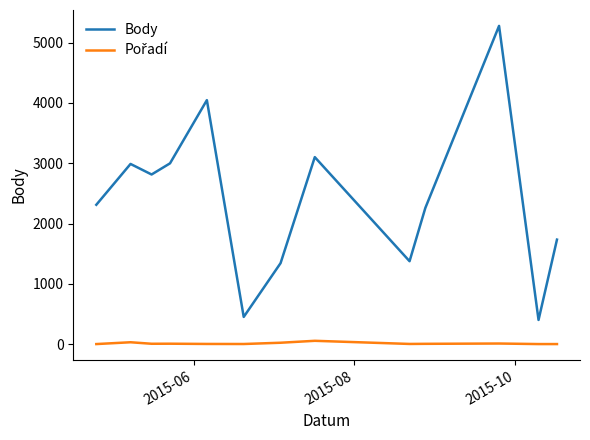

Which series has the largest range (max minus min)?

Body